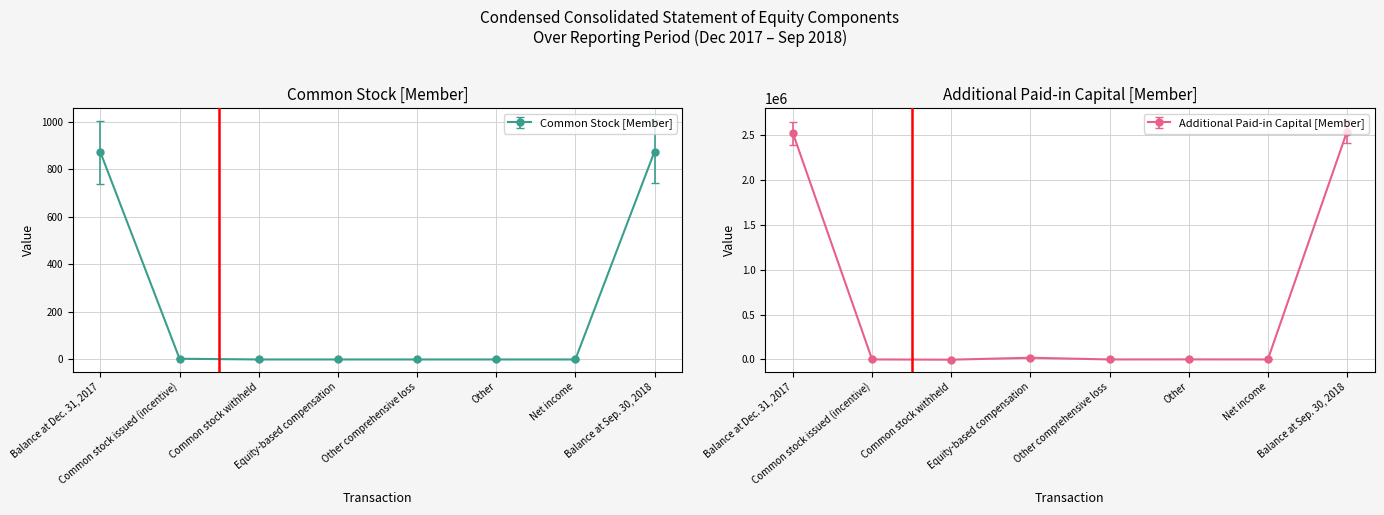

Count the number of data series in this chart.

2